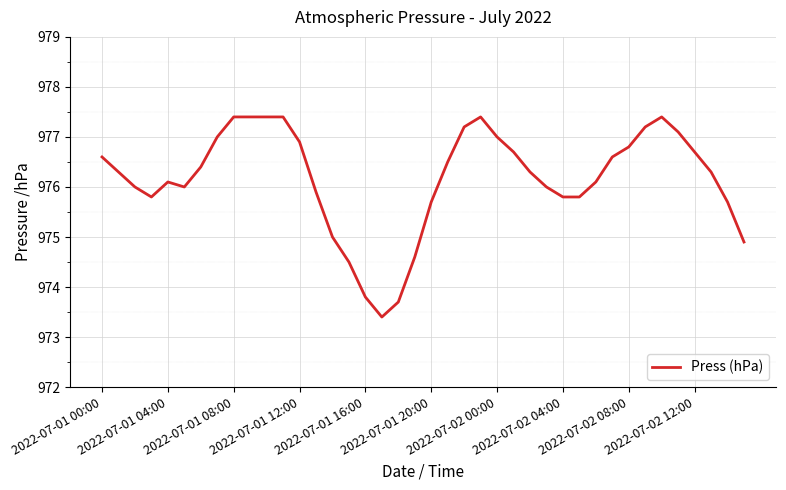

What is the greatest value displayed?

977.4